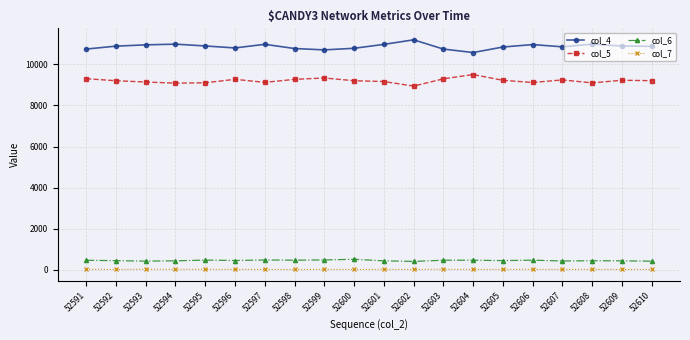

What is the sum of the col_6 values at 52593 and 52604?

864